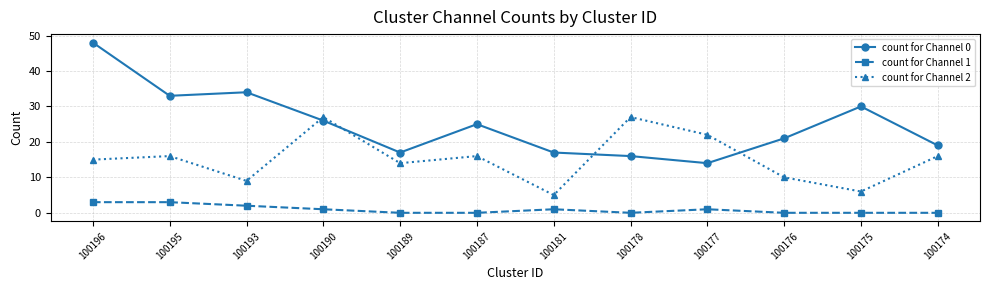

What is the difference between the highest and lowest values at 100187?

25